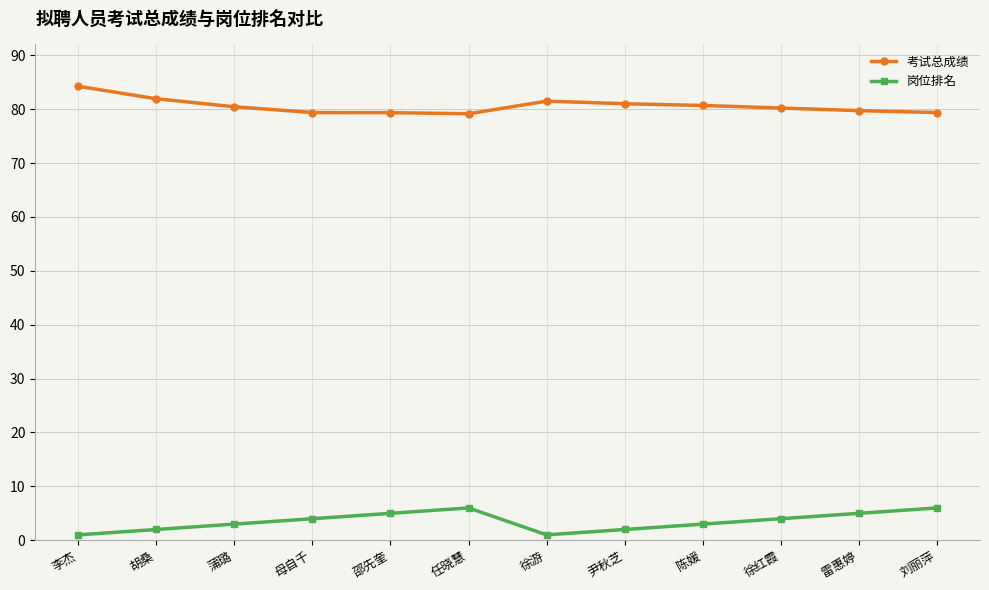

What are all the series names shown in the legend?

考试总成绩, 岗位排名